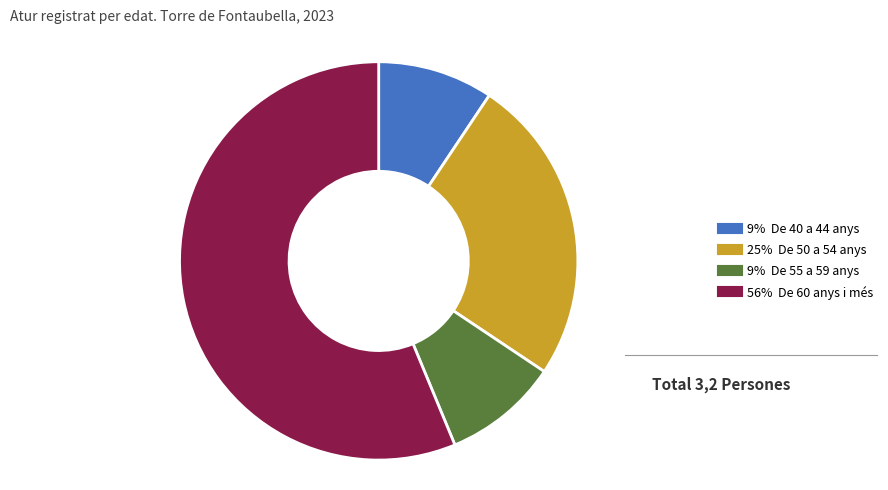

Is there a majority slice in this chart?

Yes